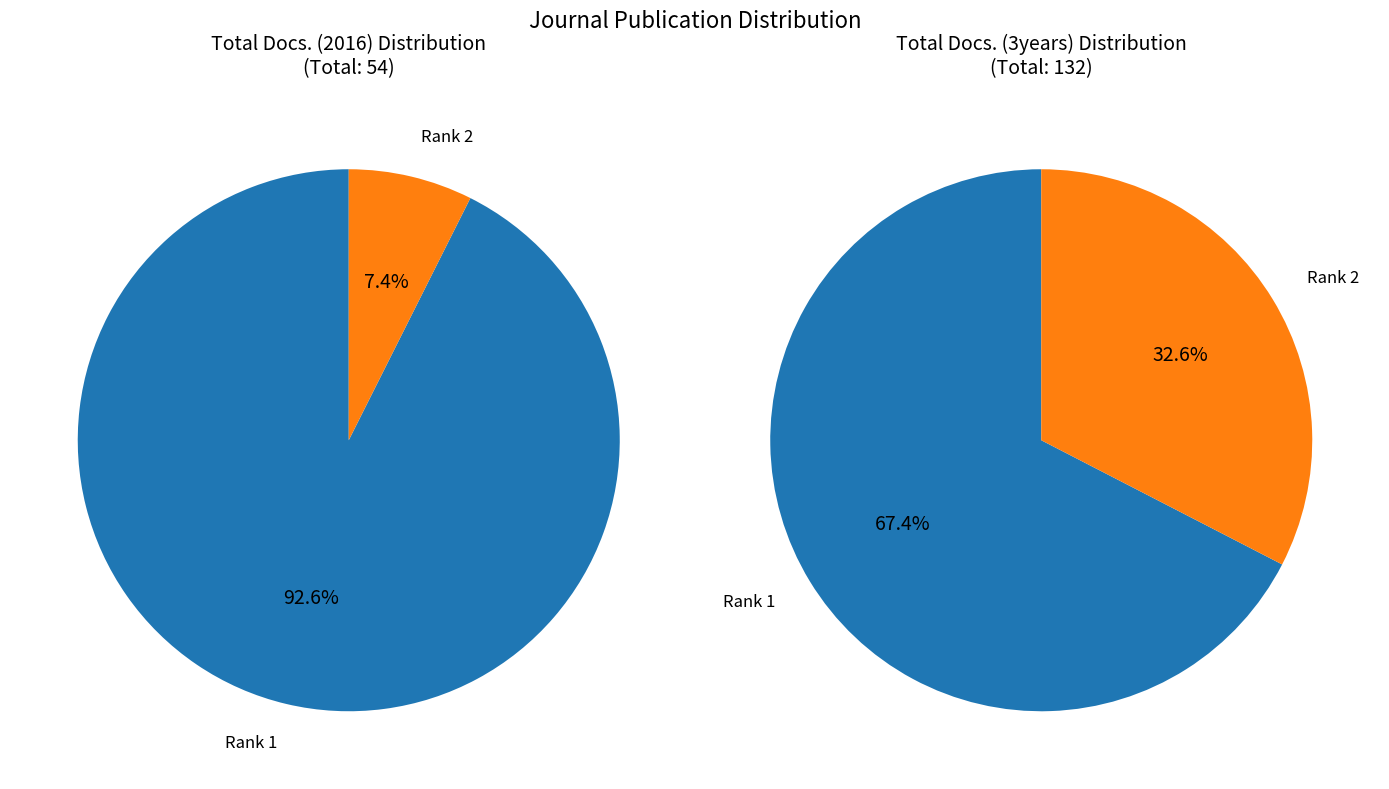

Does Rank 1 represent more than half of the total?

Yes